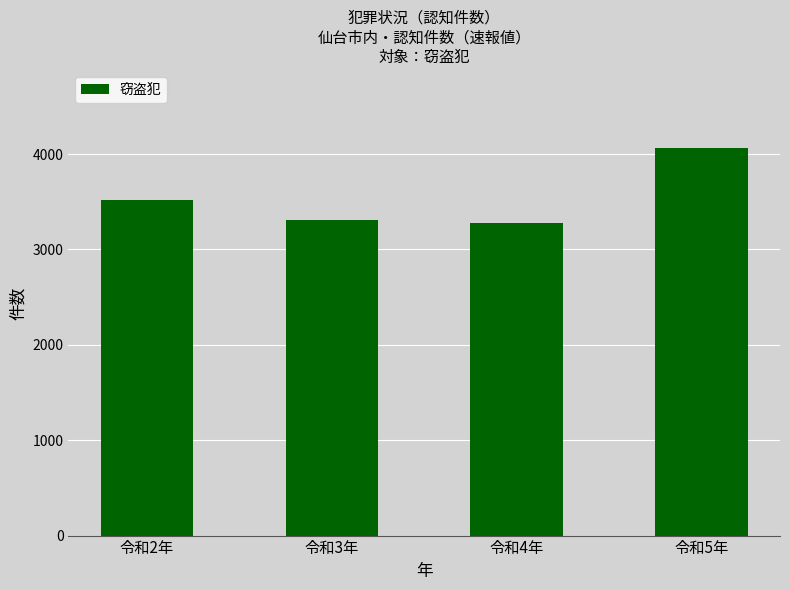

What is the greatest value displayed?

4063